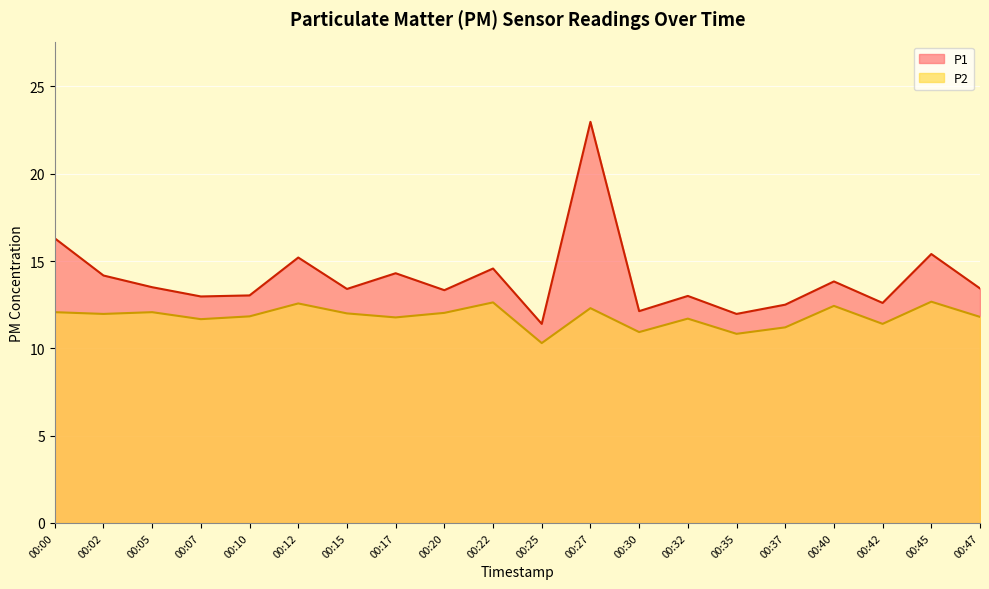

True or false: P1 has more than 0 points higher than both neighbors.

True